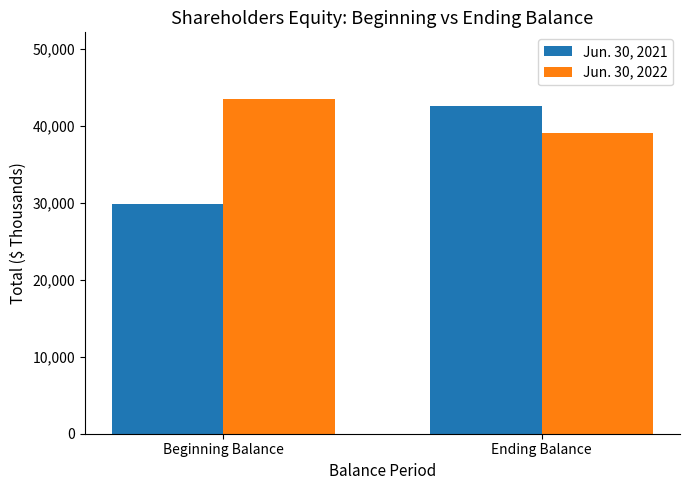

What is the label of the 1st bar from the left?

Beginning Balance